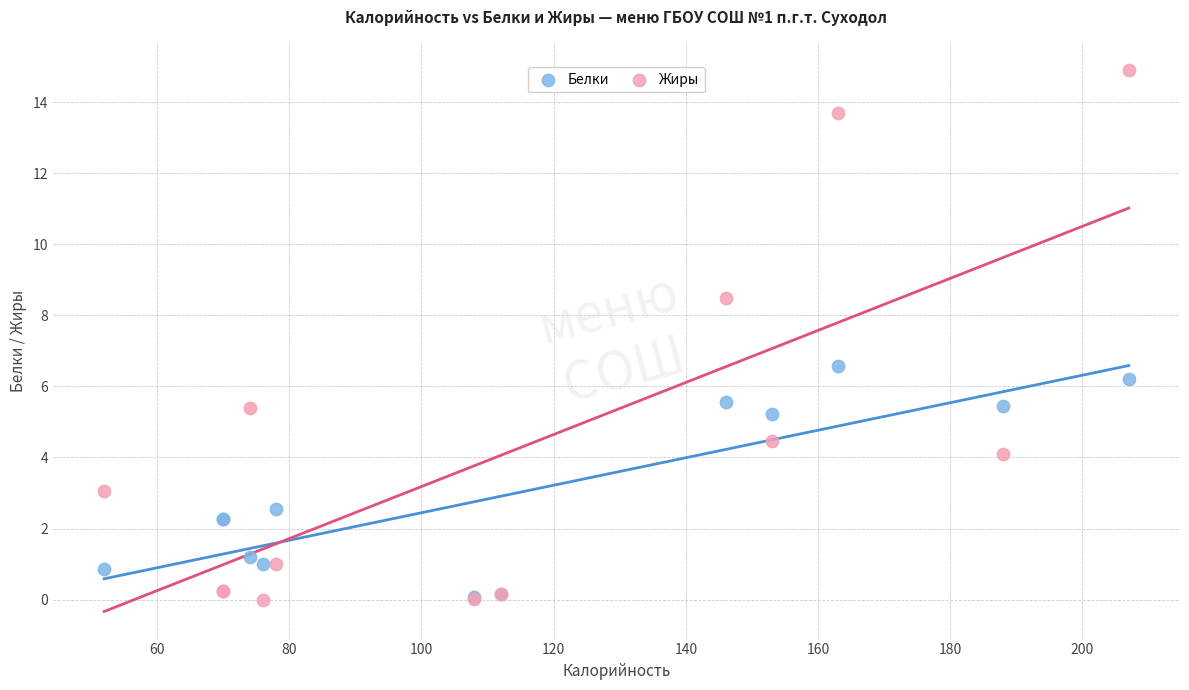

Across all series, what Y value is closest to 7?

6.6